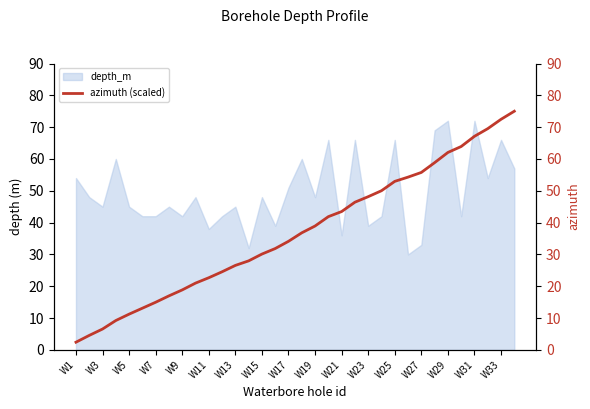

What is the minimum value for depth_m?

30